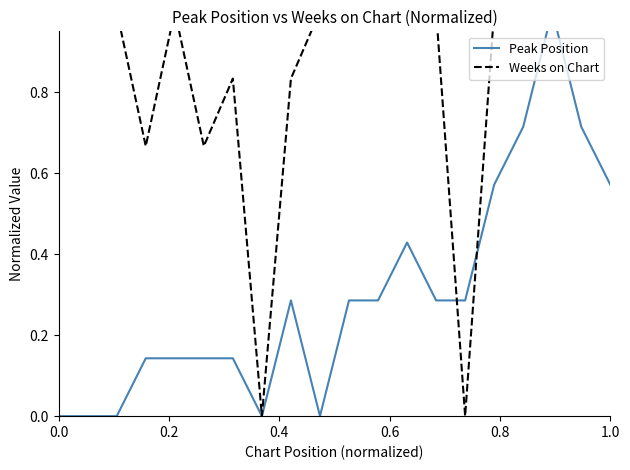

True or false: Peak Position and Weeks on Chart intersect in this chart.

True